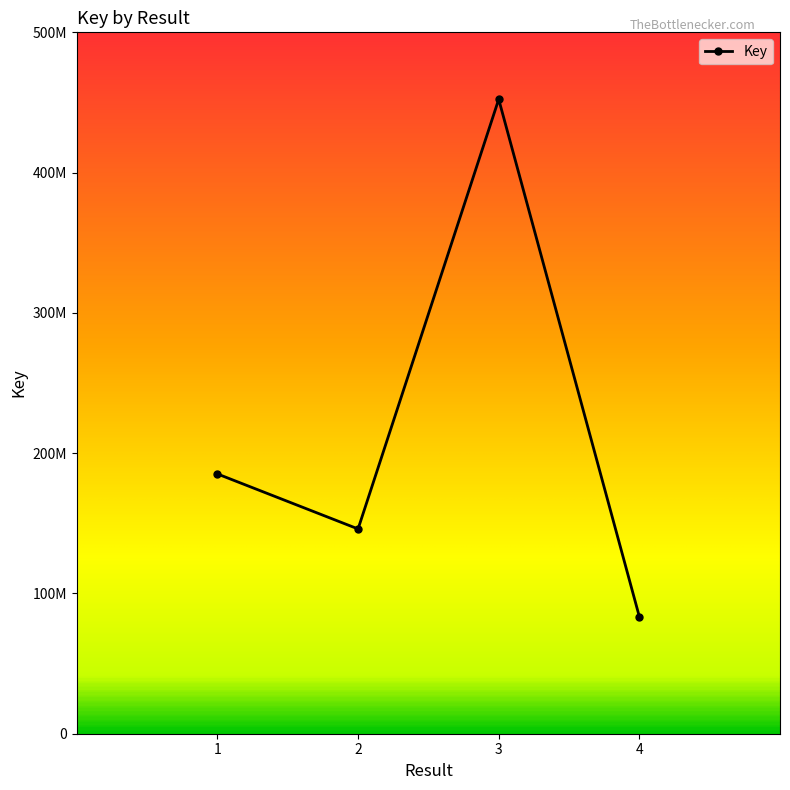

Which label corresponds to the smallest value in the chart?

4